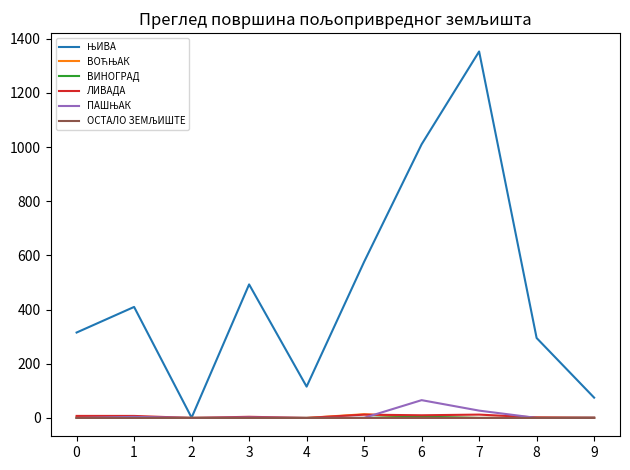

What is the greatest value displayed?

1353.0